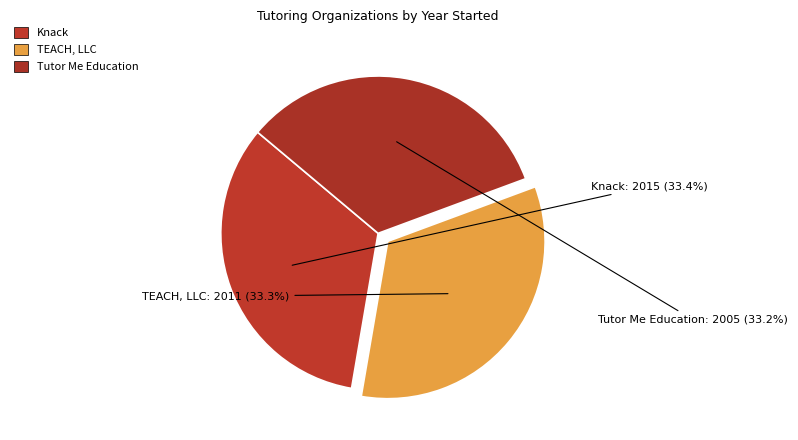

How many slices are in this pie chart?

3